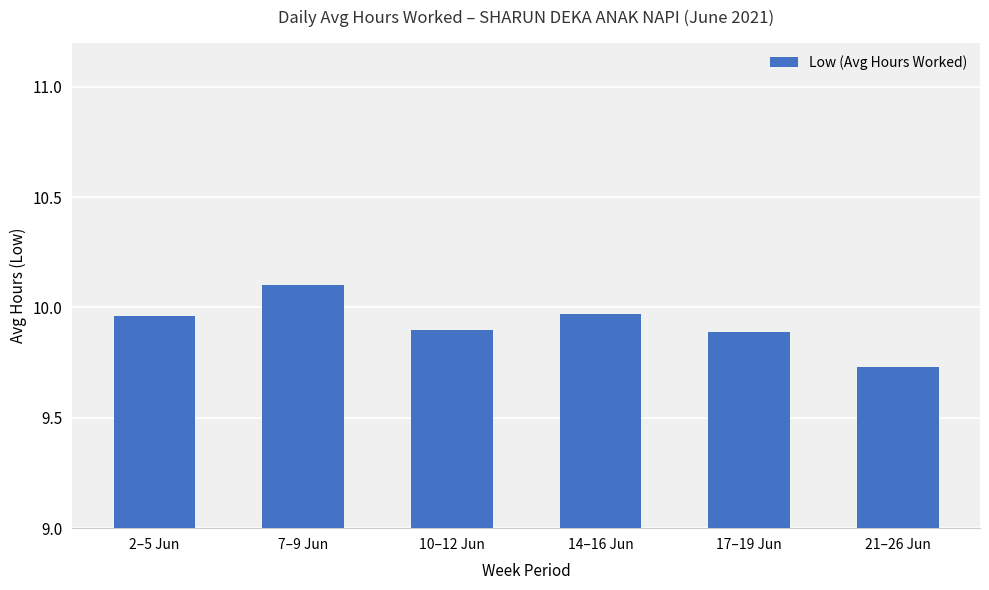

Approximately how many times larger is the value at 17–19 Jun compared to 2–5 Jun?

1.0